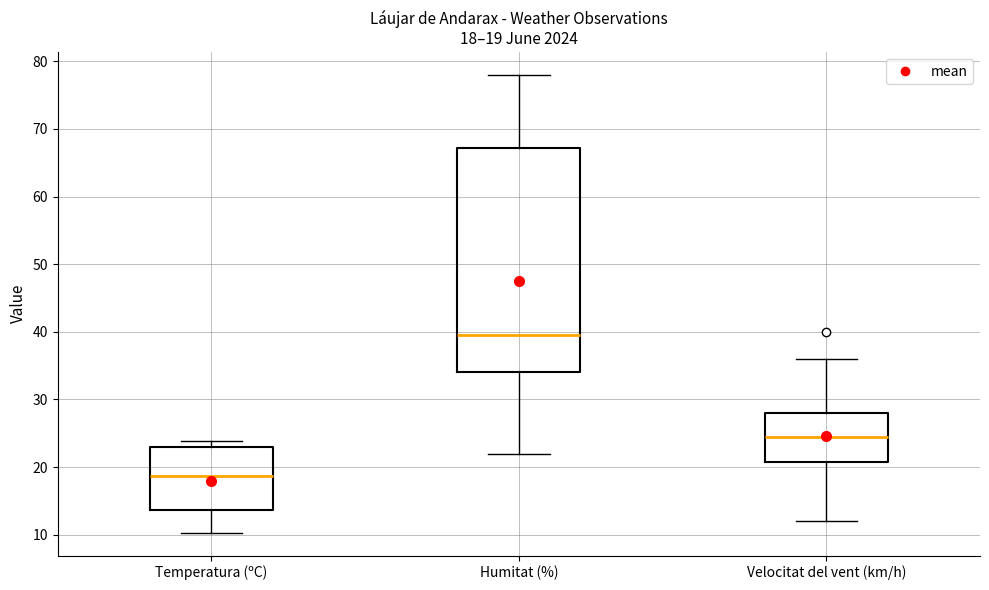

Which box is the tallest, from its lower edge to its upper edge?

Humitat (%)